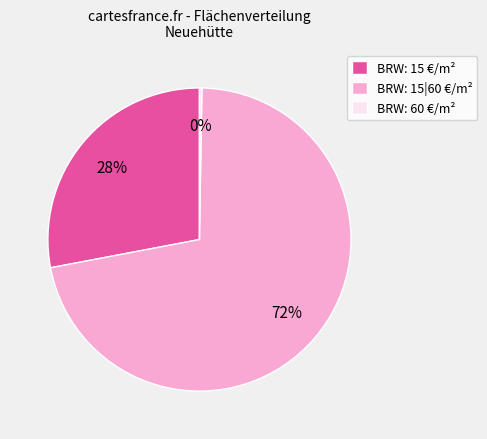

The BRW: 15 €/m² slice represents 14% of the pie. True or false?

False